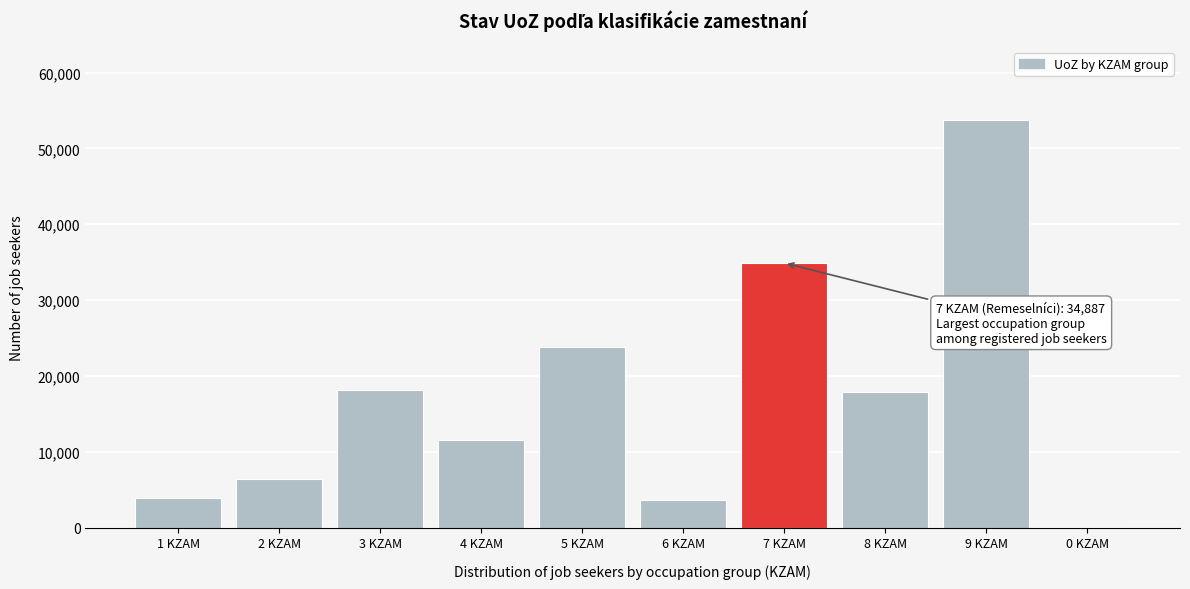

Where is the data nearest to the value 26955?

5 KZAM